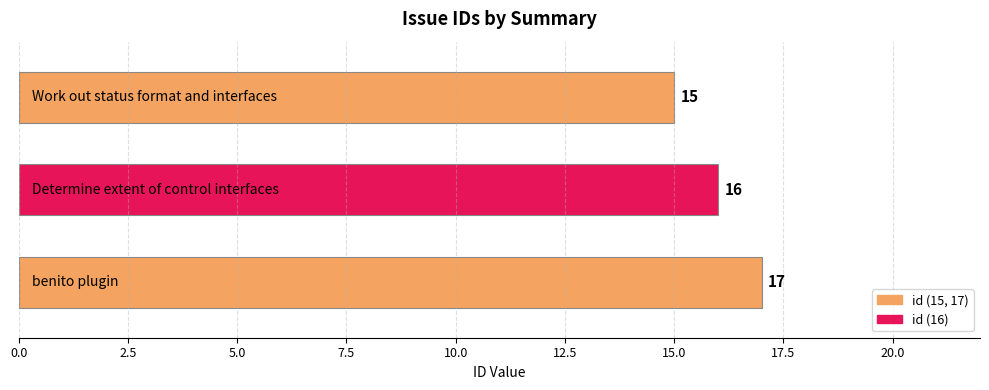

What is the greatest value displayed?

17